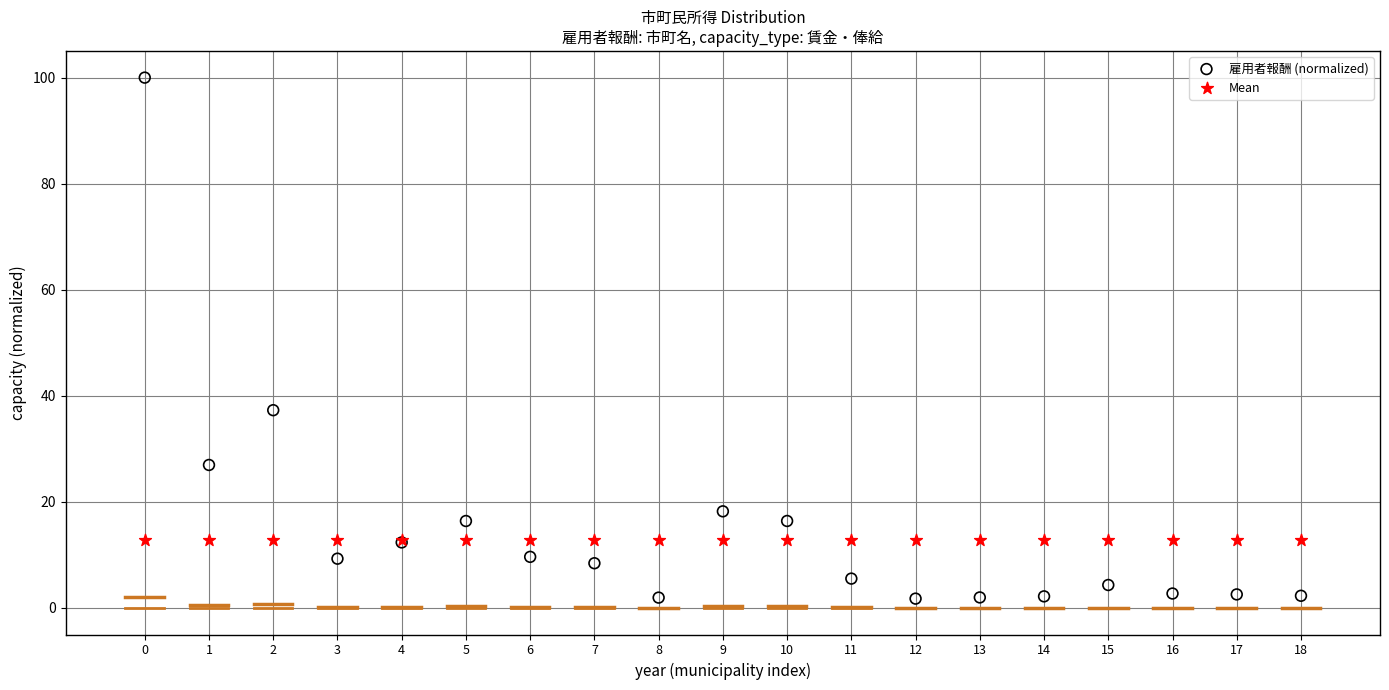

Which series contains the lowest Y value?

雇用者報酬 (normalized)